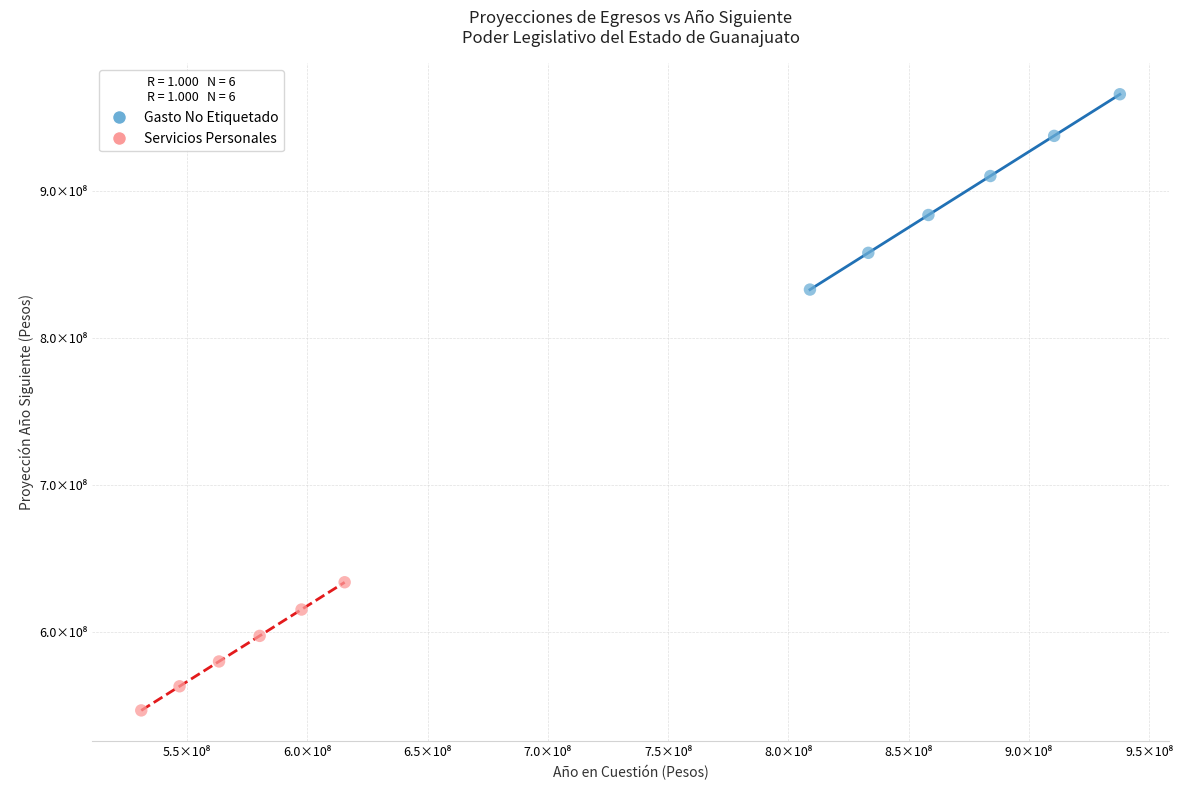

Which series has the widest spread of Y values?

Gasto No Etiquetado